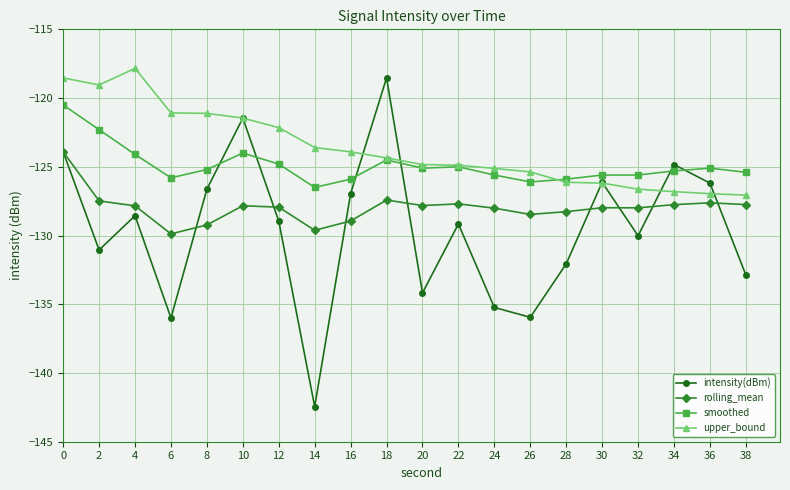

What is the smallest value displayed?

-142.4